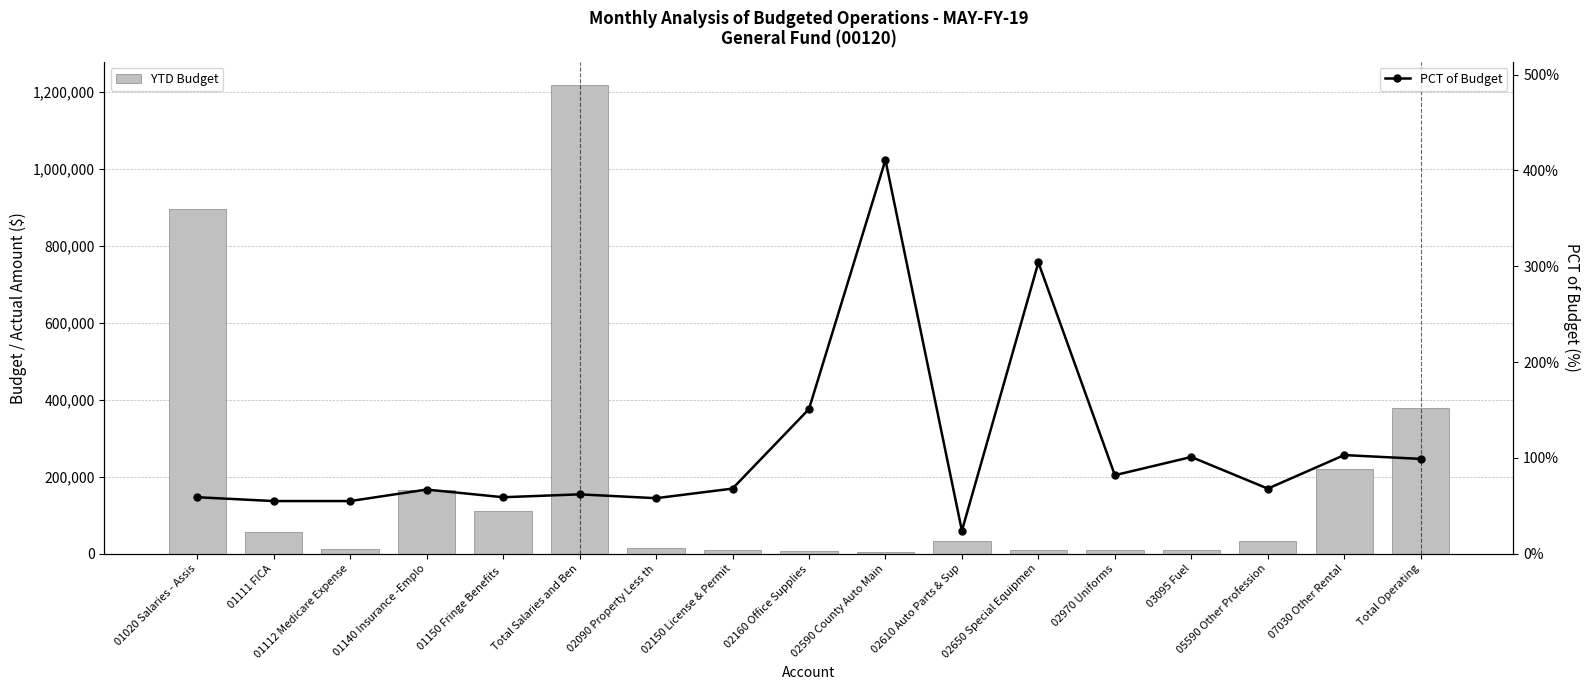

The value of YTD Budget at 02590 County Auto Main is 5000.0. True or false?

True